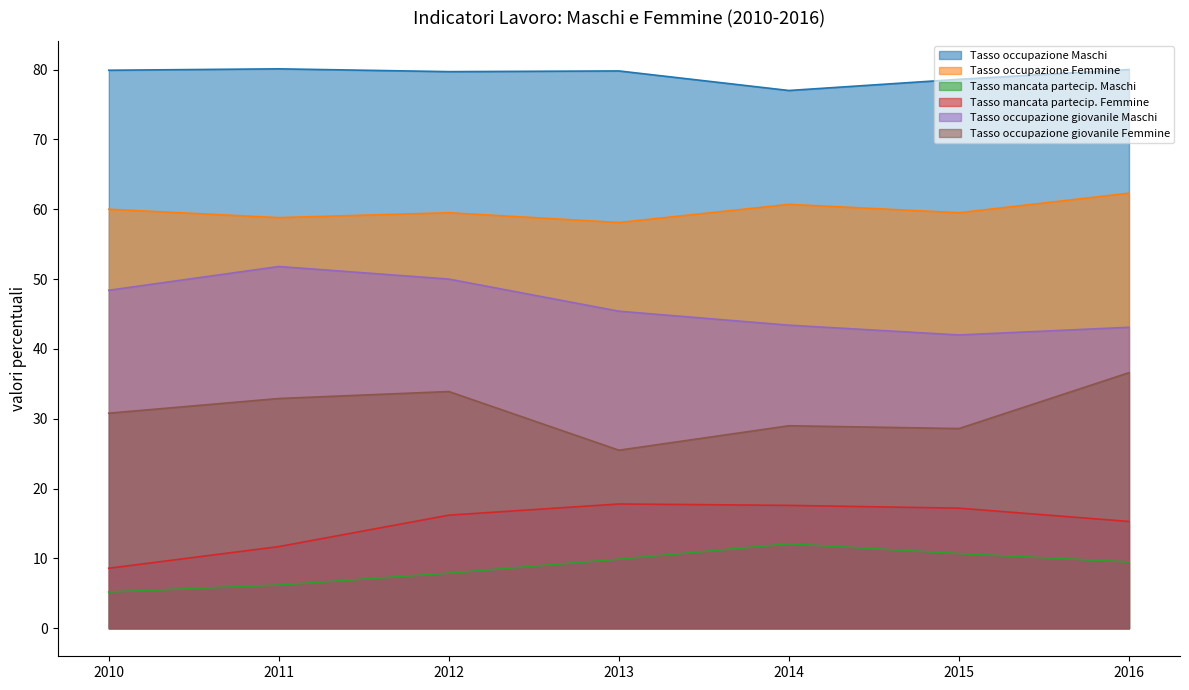

Reading left to right, list all the values displayed in this chart.

Tasso occupazione Maschi: 79.9	80.1	79.7	79.8	77.0	78.6	80.0
Tasso occupazione Femmine: 60.0	58.8	59.5	58.1	60.7	59.5	62.3
Tasso mancata partecip. Maschi: 5.2	6.2	7.9	9.9	12.1	10.7	9.5
Tasso mancata partecip. Femmine: 8.6	11.7	16.2	17.8	17.6	17.2	15.3
Tasso occupazione giovanile Maschi: 48.4	51.8	50.0	45.4	43.4	42.0	43.1
Tasso occupazione giovanile Femmine: 30.8	32.9	33.9	25.5	29.0	28.6	36.6